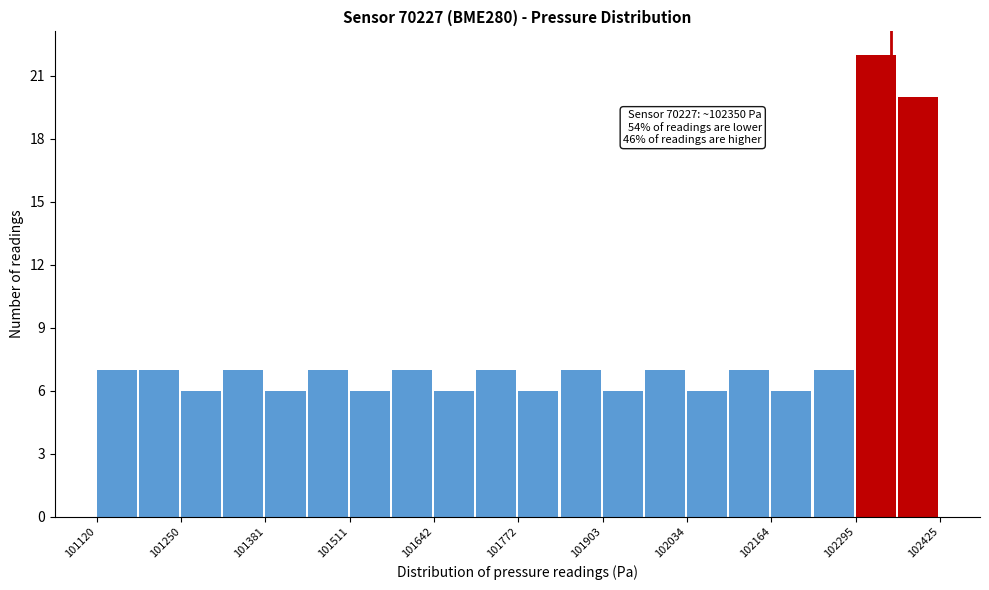

Around what value on the x-axis is the tallest bar? Give the approximate position of its centre, as read against the axis.

102320